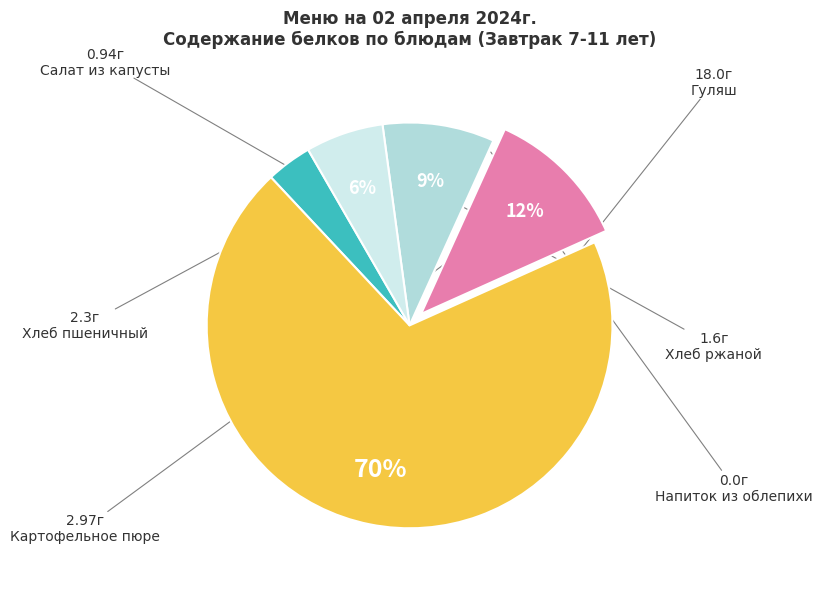

Is there a majority slice in this chart?

Yes